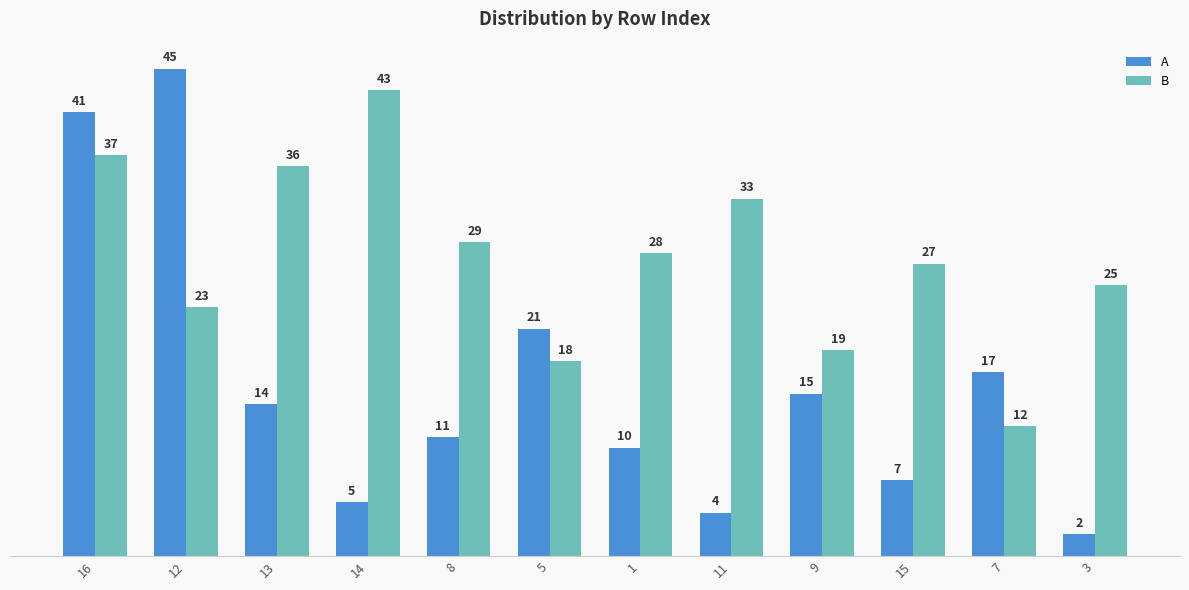

List the series in order of their overall mean, highest first.

B, A